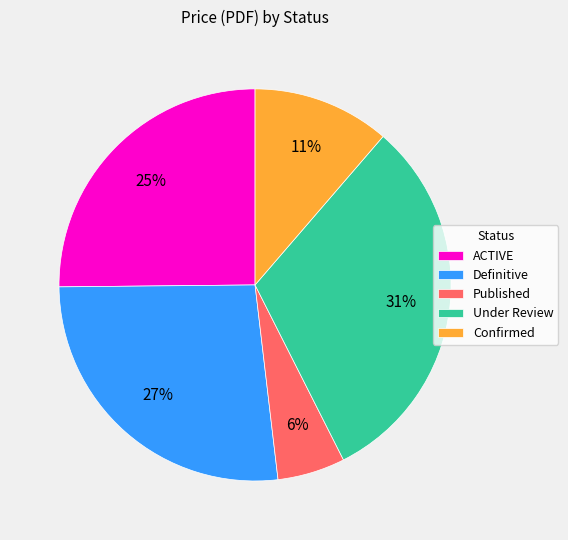

Which has a higher value, Published or Confirmed?

Confirmed